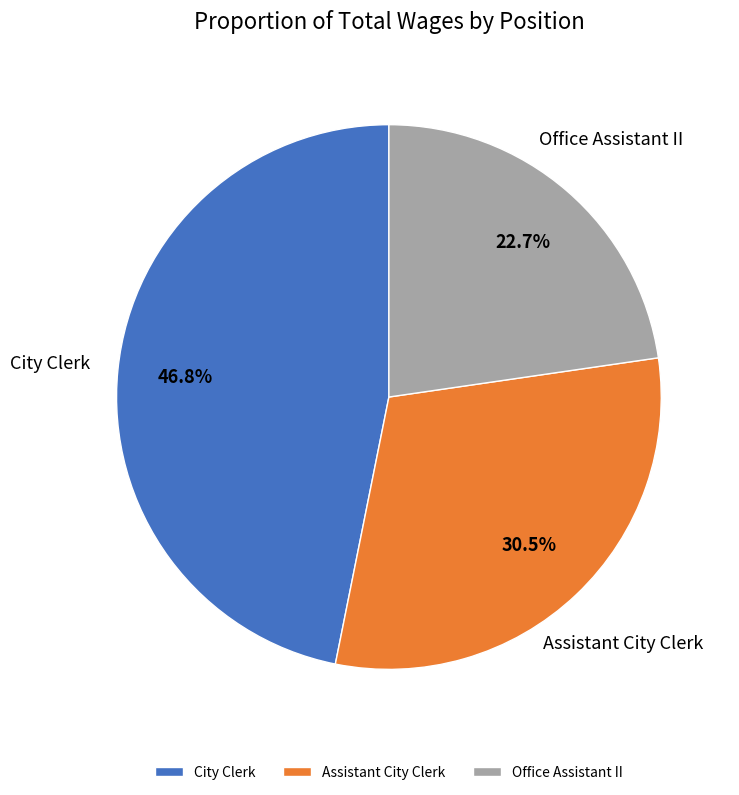

How many segments does this pie chart have?

3